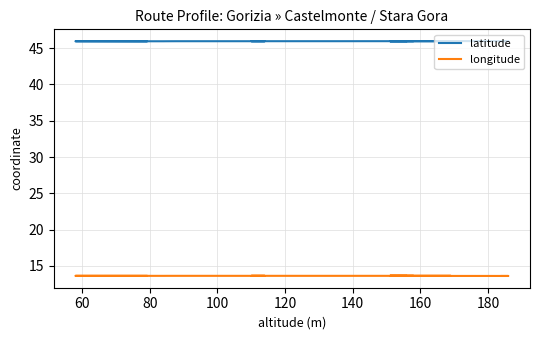

Which series has the largest total across all categories?

latitude